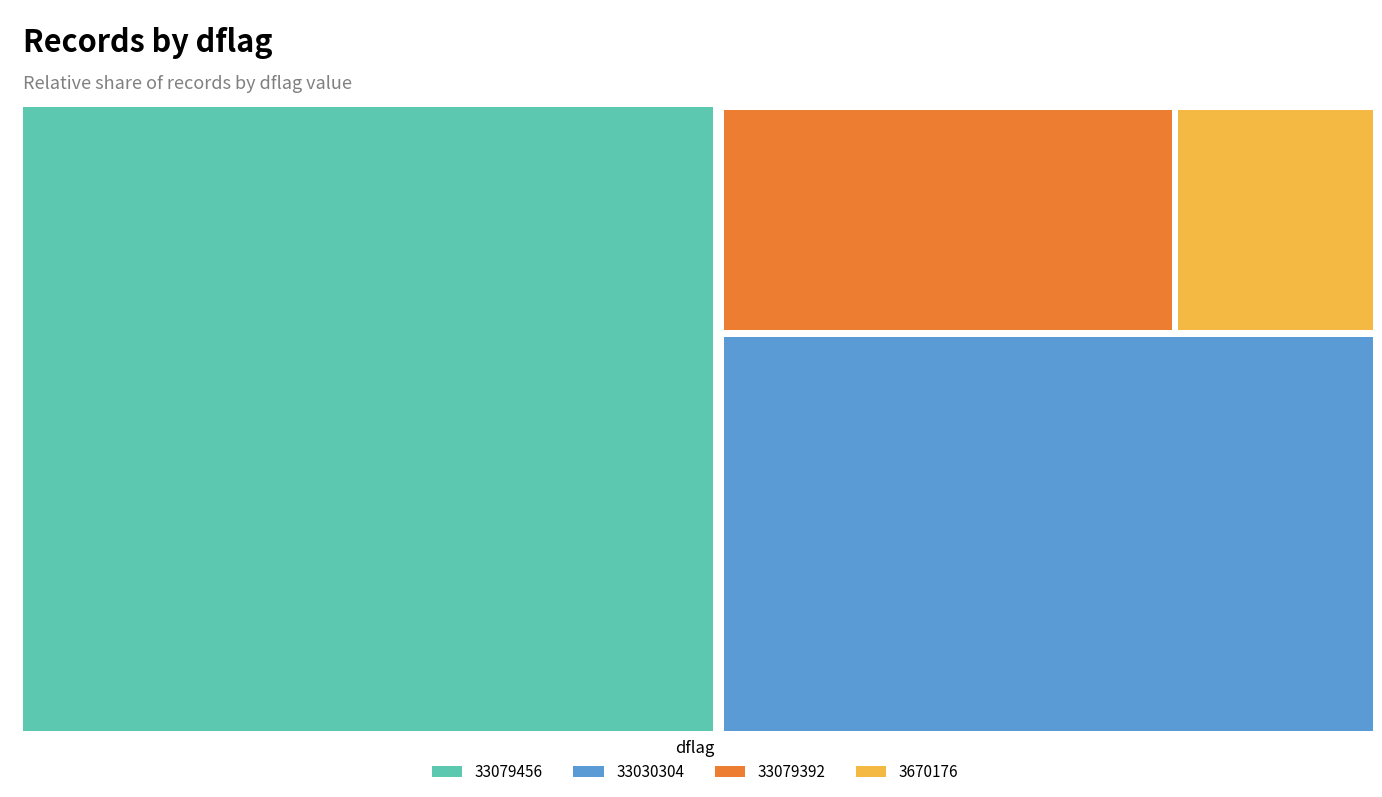

How many slices are in this pie chart?

4